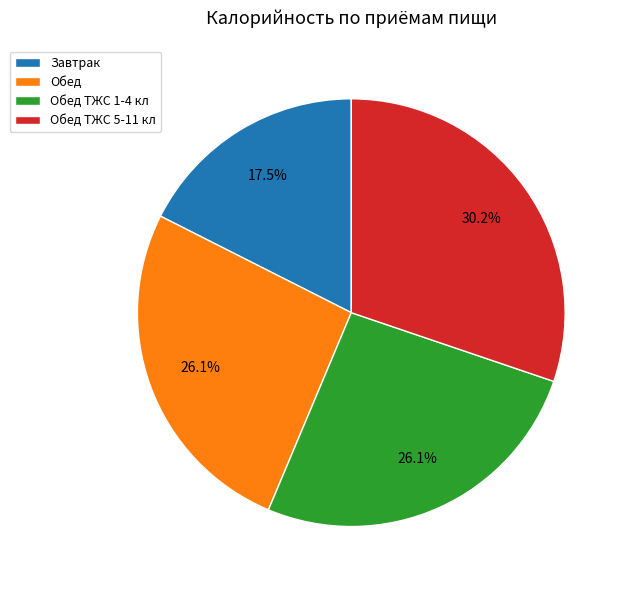

To the nearest percent, what portion does Обед ТЖС 5-11 кл represent?

30%